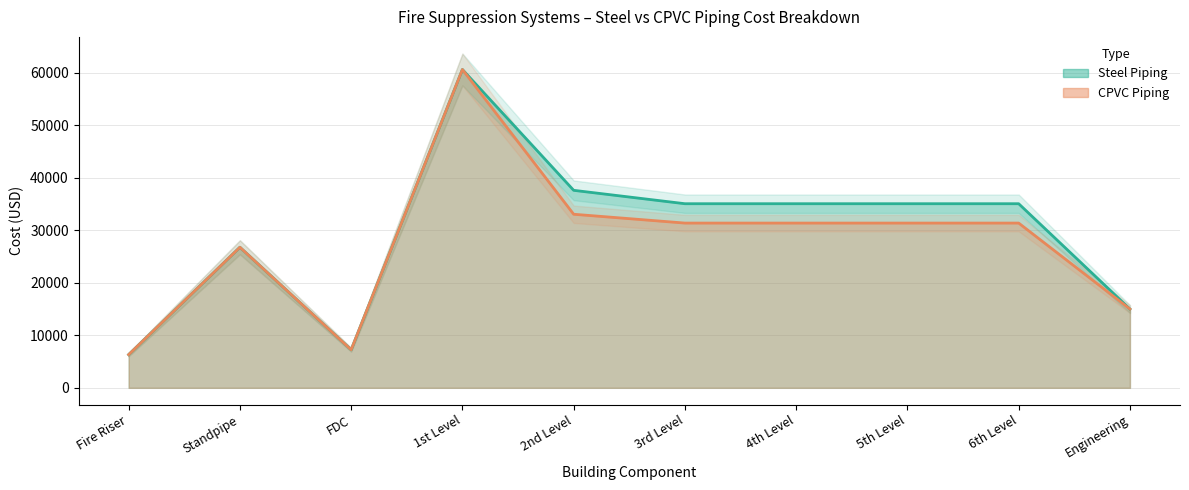

What is the spread (max minus min) of values at 5th Level?

3685